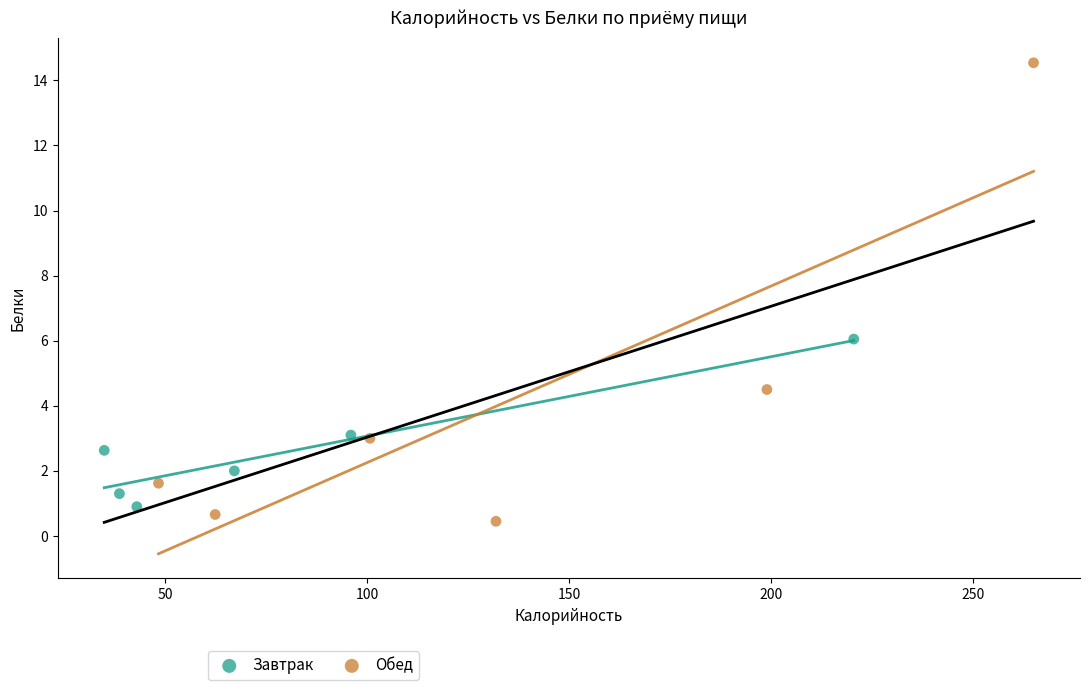

Which series has the largest Y range (max minus min)?

Обед